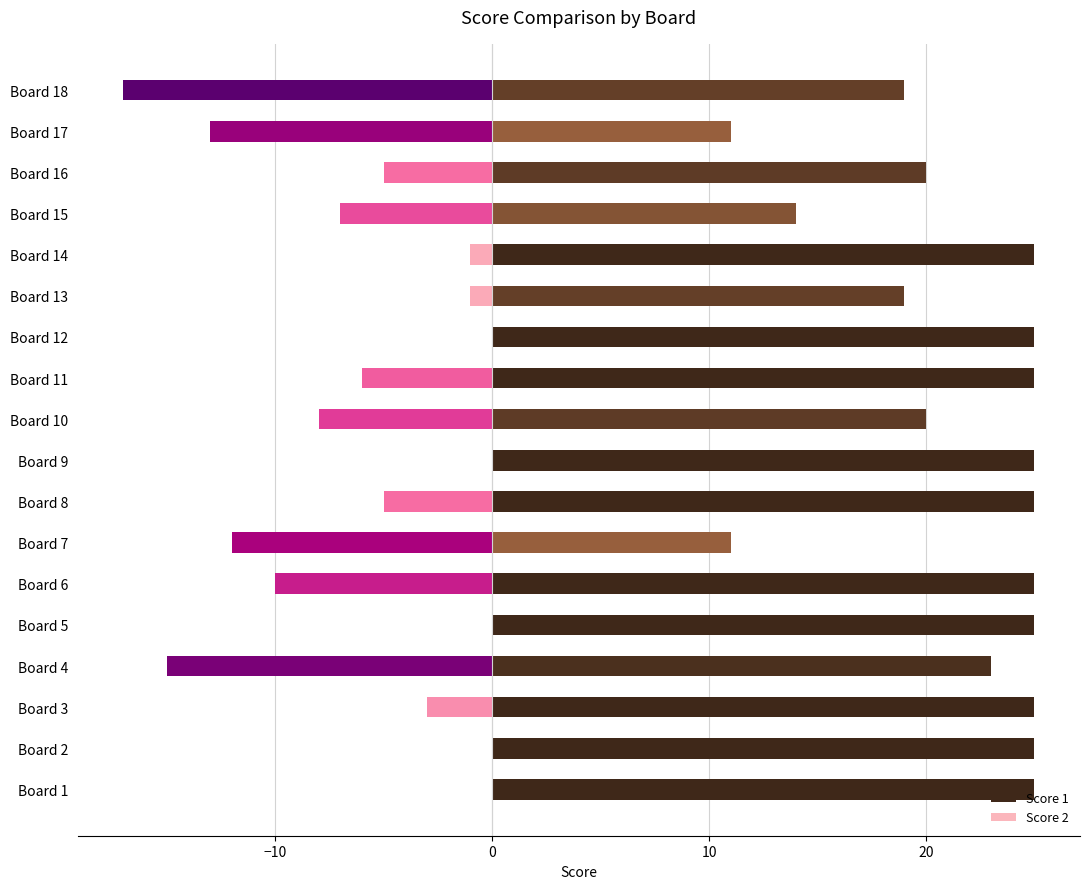

True or false: Score 1 has a value of 6 at Board 3.

False